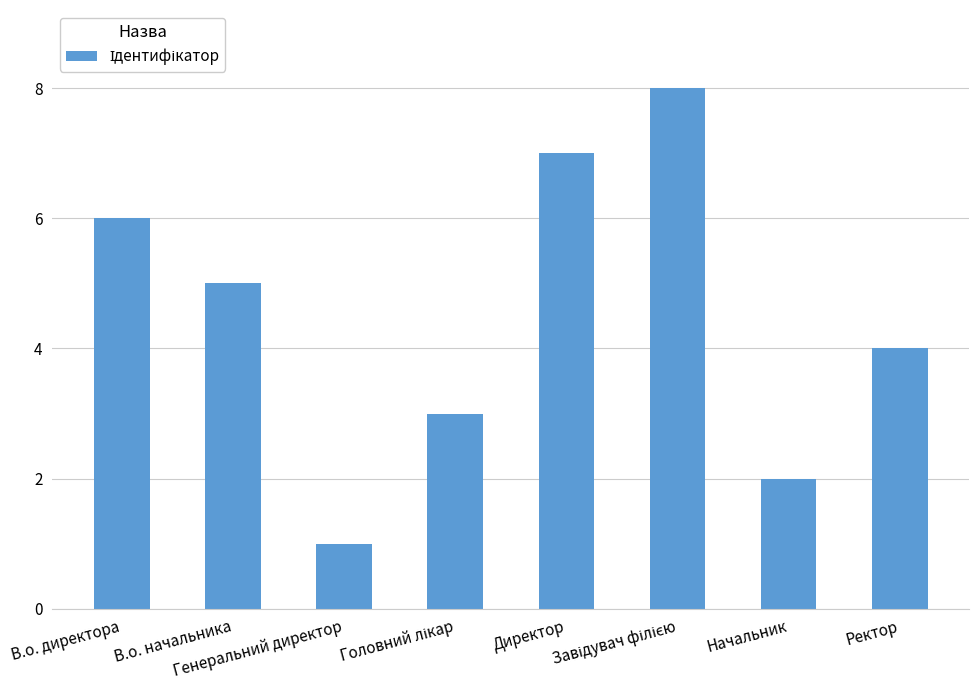

Where is the data nearest to the value 4?

Ректор